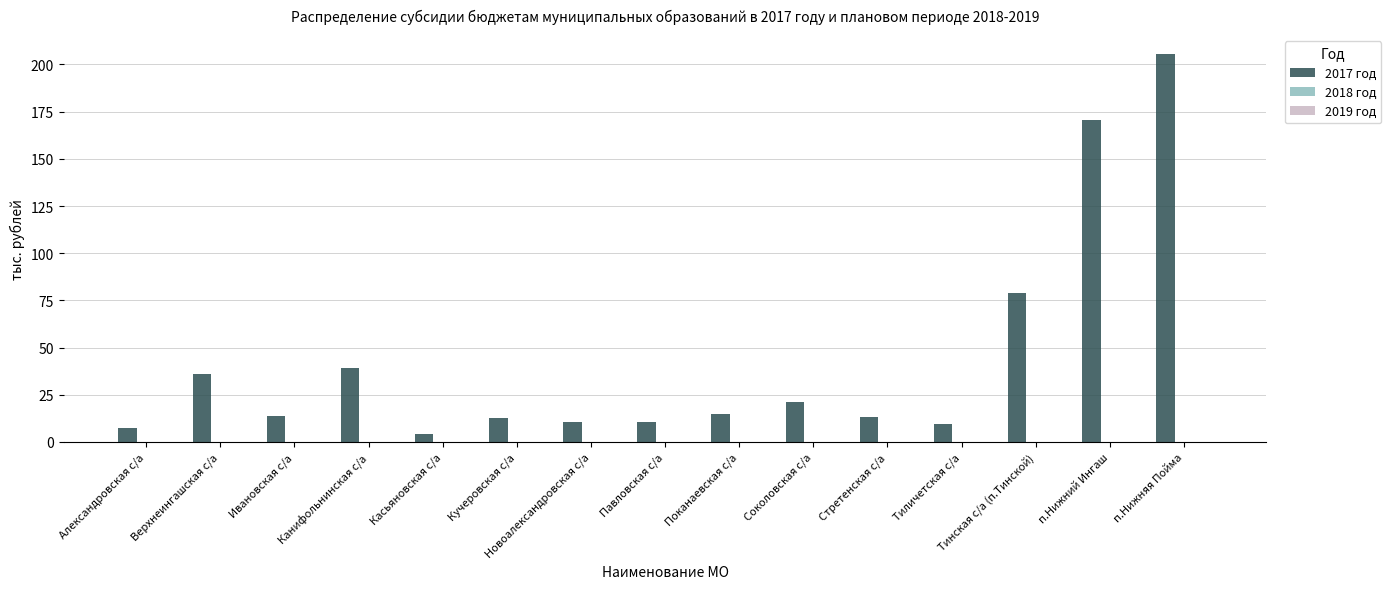

Which has a higher value, Стретенская с/а or Александровская с/а?

Стретенская с/а